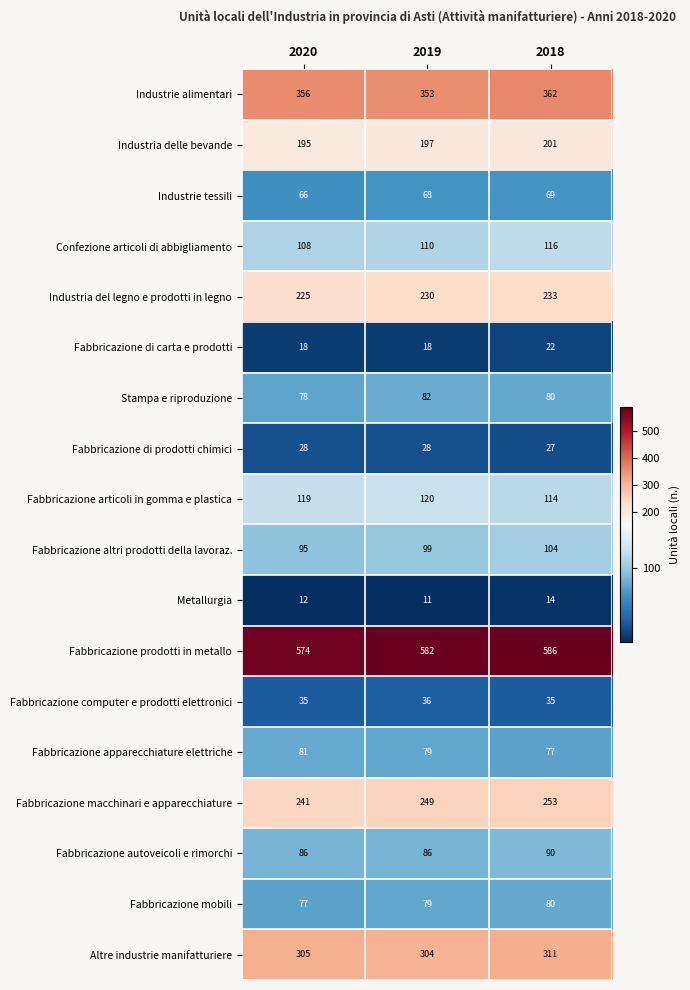

At how many categories does at least one series exceed 316?

3